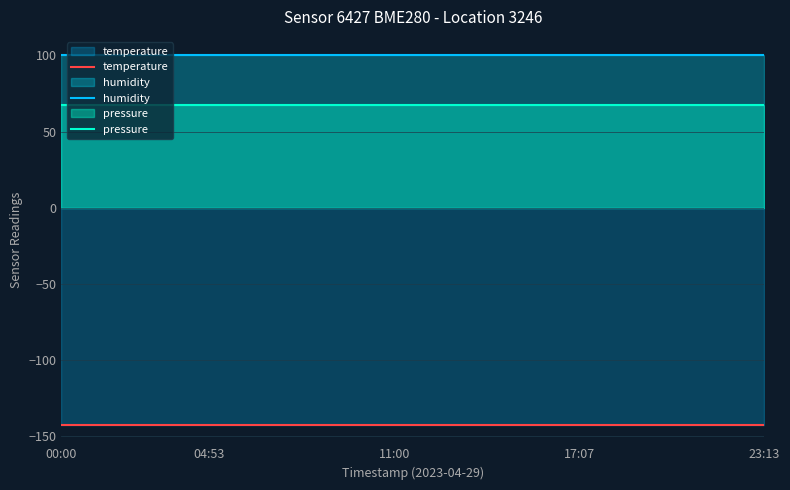

Is the value of pressure at 7 greater than the value of temperature at 8?

Yes